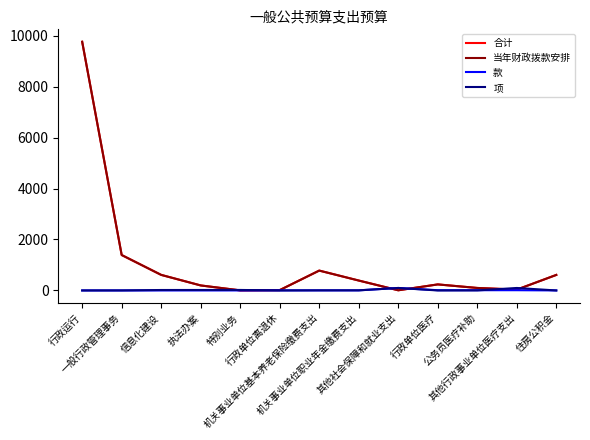

Which series has the largest range (max minus min)?

合计